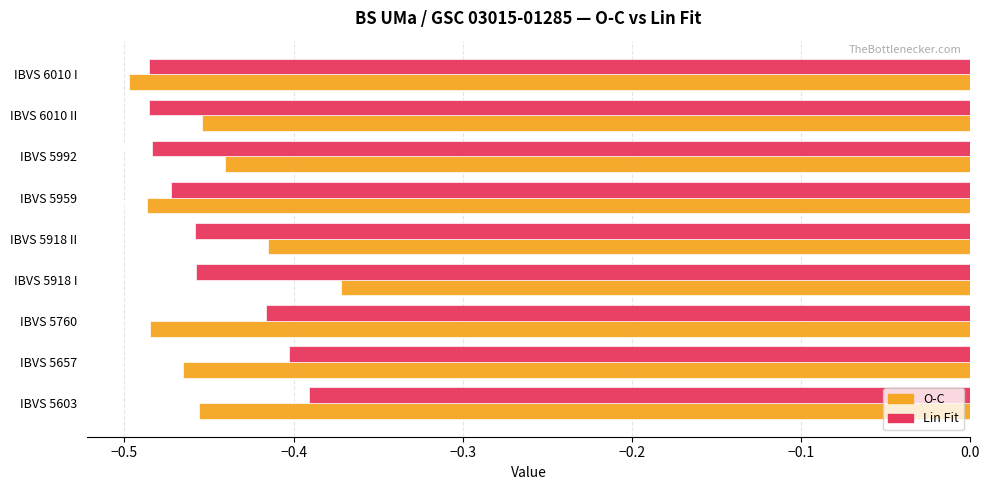

What is the sum of the O-C values at IBVS 5992 and IBVS 5918 II?

-0.9